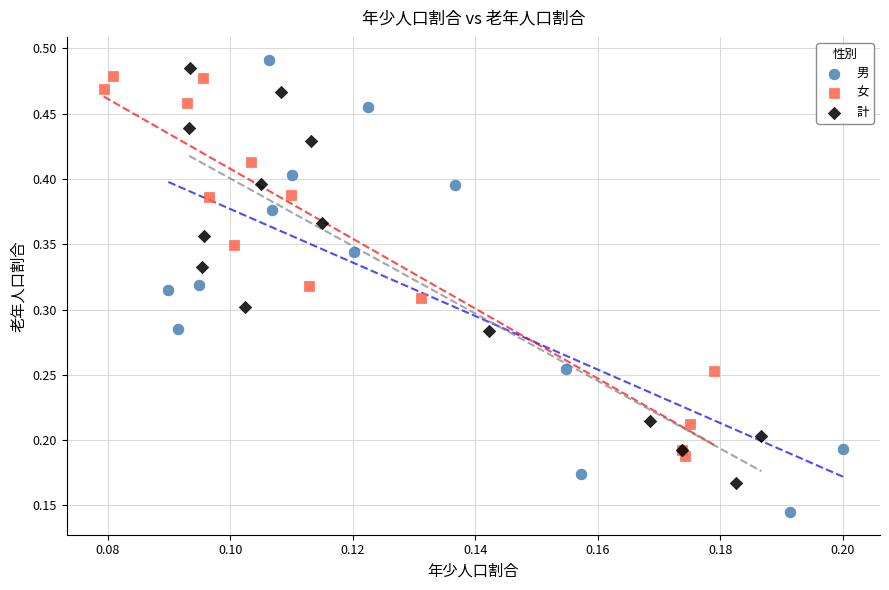

Which series contains the lowest Y value?

男